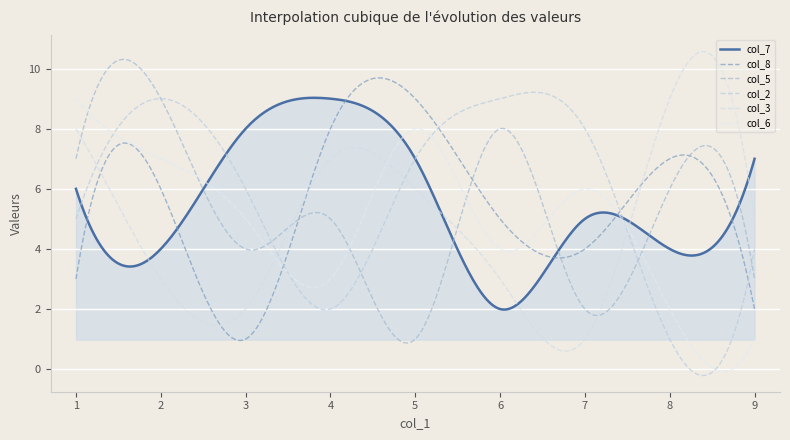

Does the chart display data point markers on the line(s)?

No